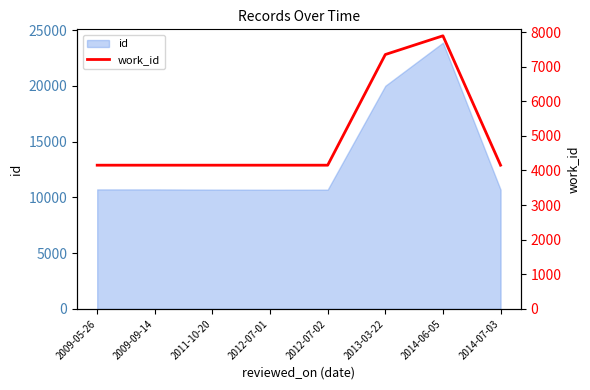

How many lines are shown in the chart?

1